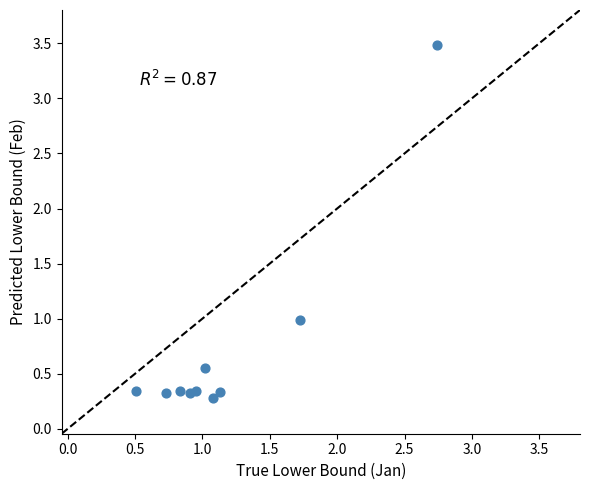

What is the average X value?

1.2